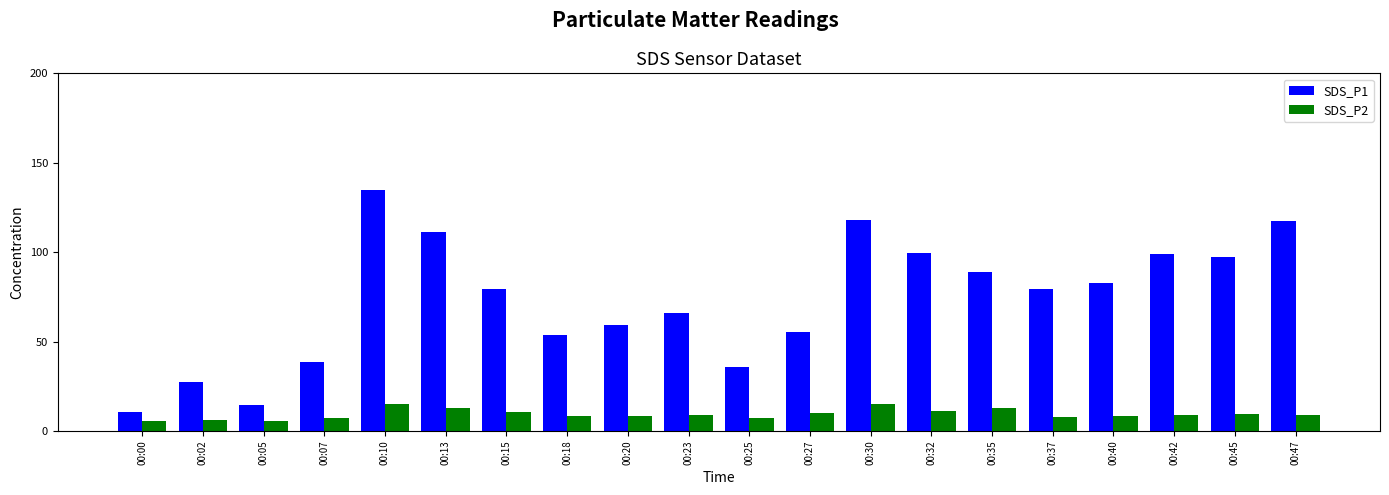

What is the difference between the highest and lowest values at 00:27?

45.6